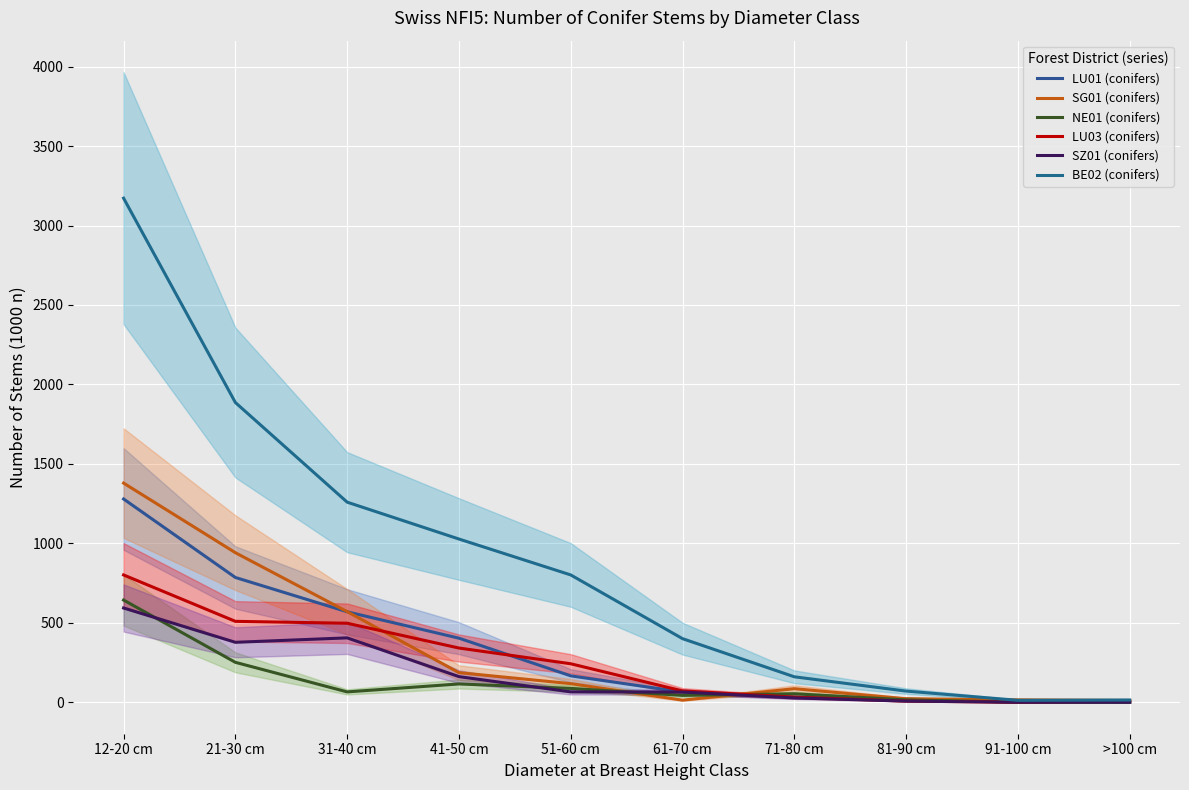

What is the label of the 8th point from the left?

81-90 cm